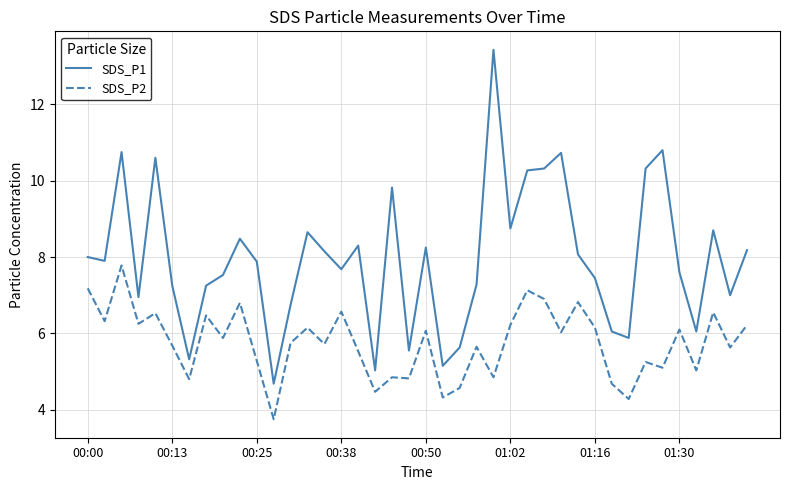

What is the lowest value of the SDS_P2 series?

3.8